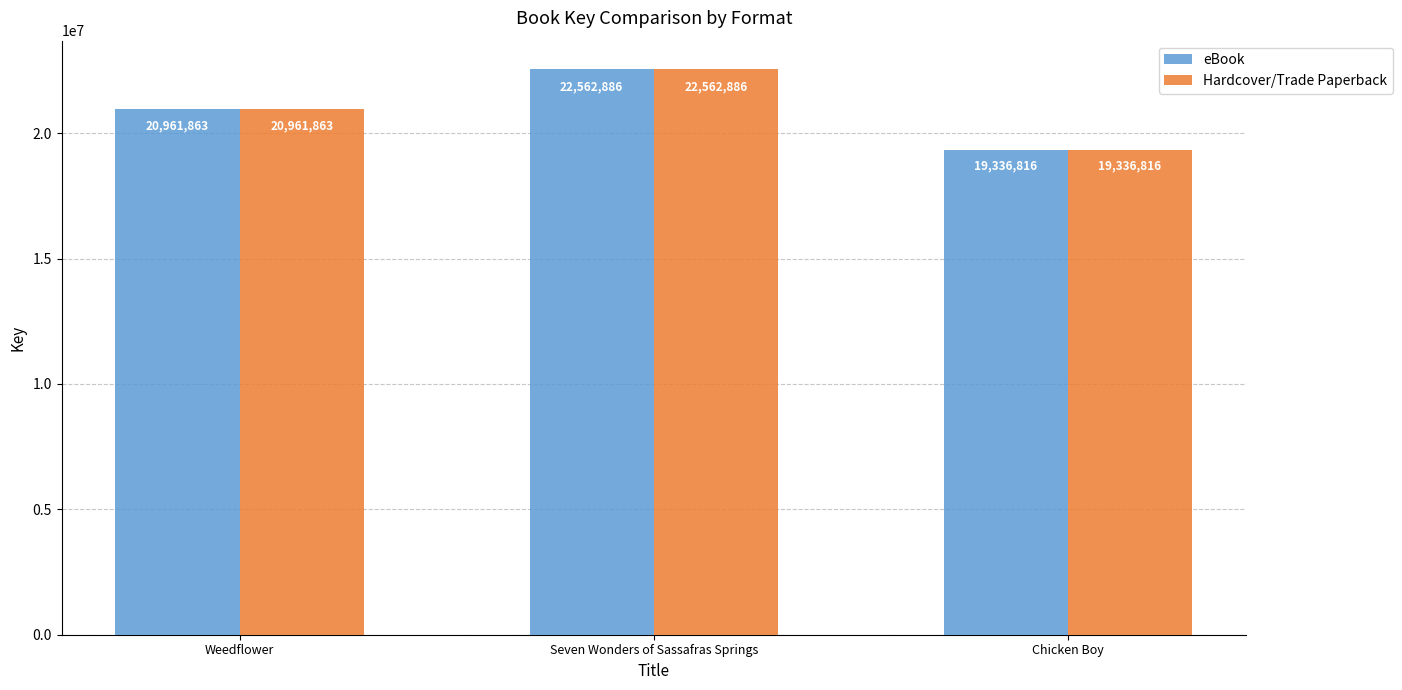

True or false: Hardcover/Trade Paperback has a value of 5238063 at Seven Wonders of Sassafras Springs.

False